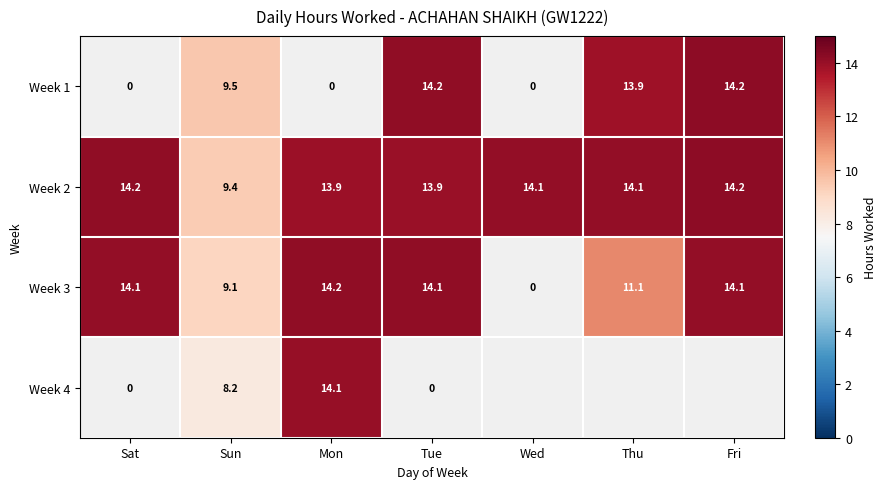

Which has a higher value, Wed or Thu?

Thu